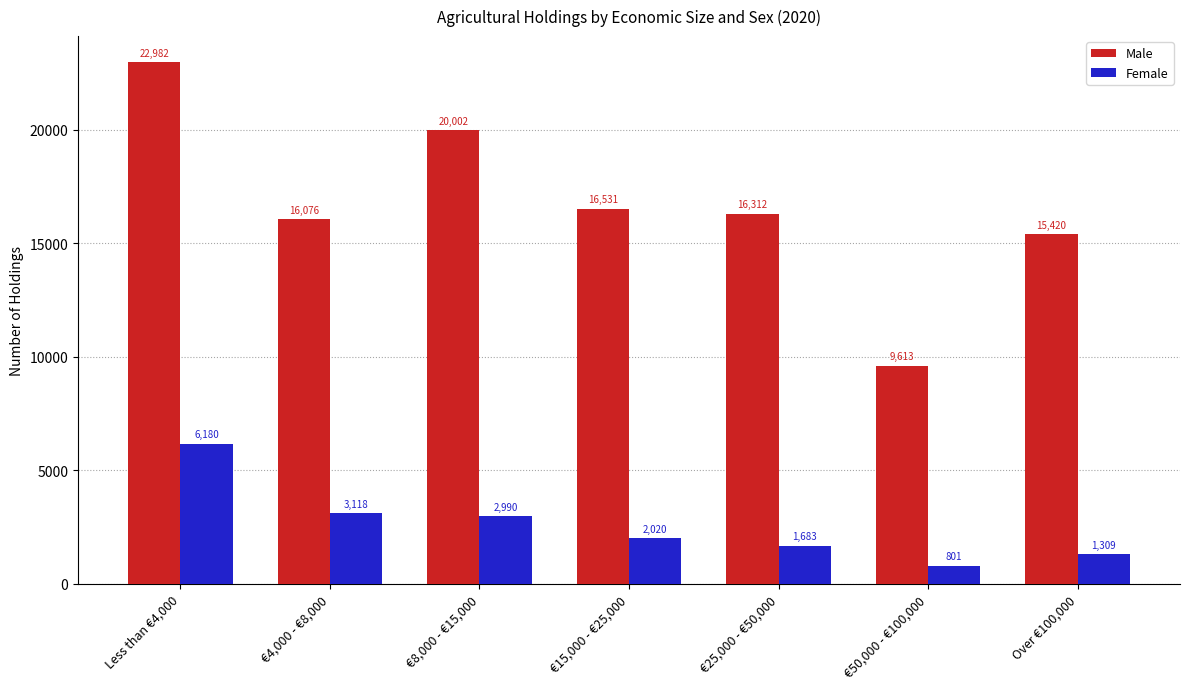

What value does the Female series have at €25,000 - €50,000, to the nearest 50?

1700